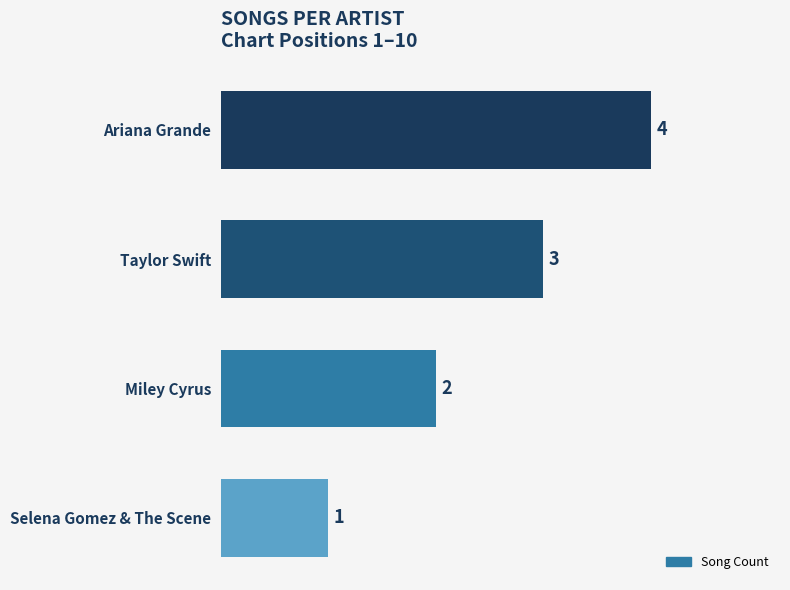

What is the value of the 1st bar from the top?

4